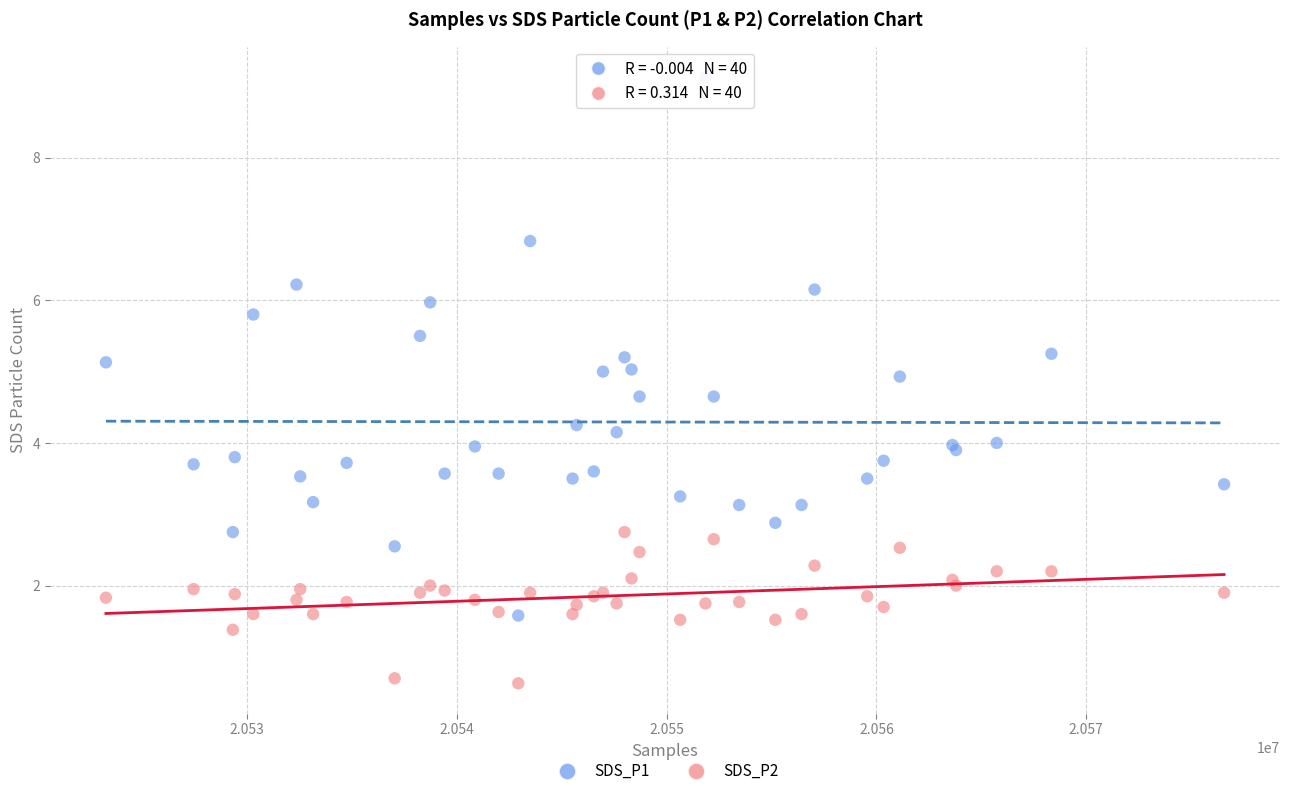

Which series reaches the maximum Y coordinate?

SDS_P1